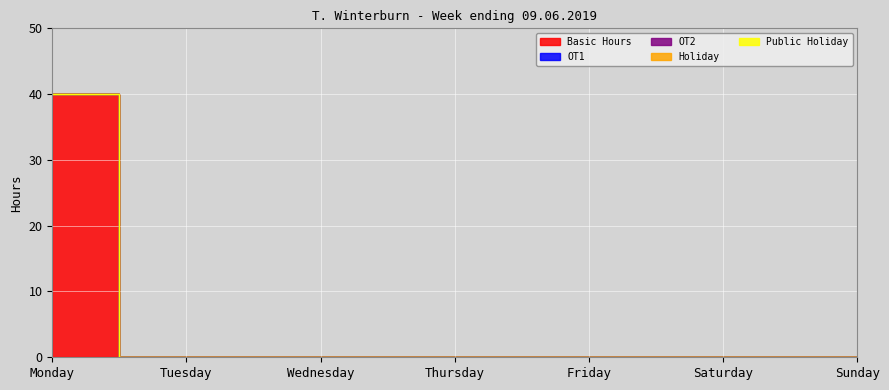

Count the number of data series in this chart.

5